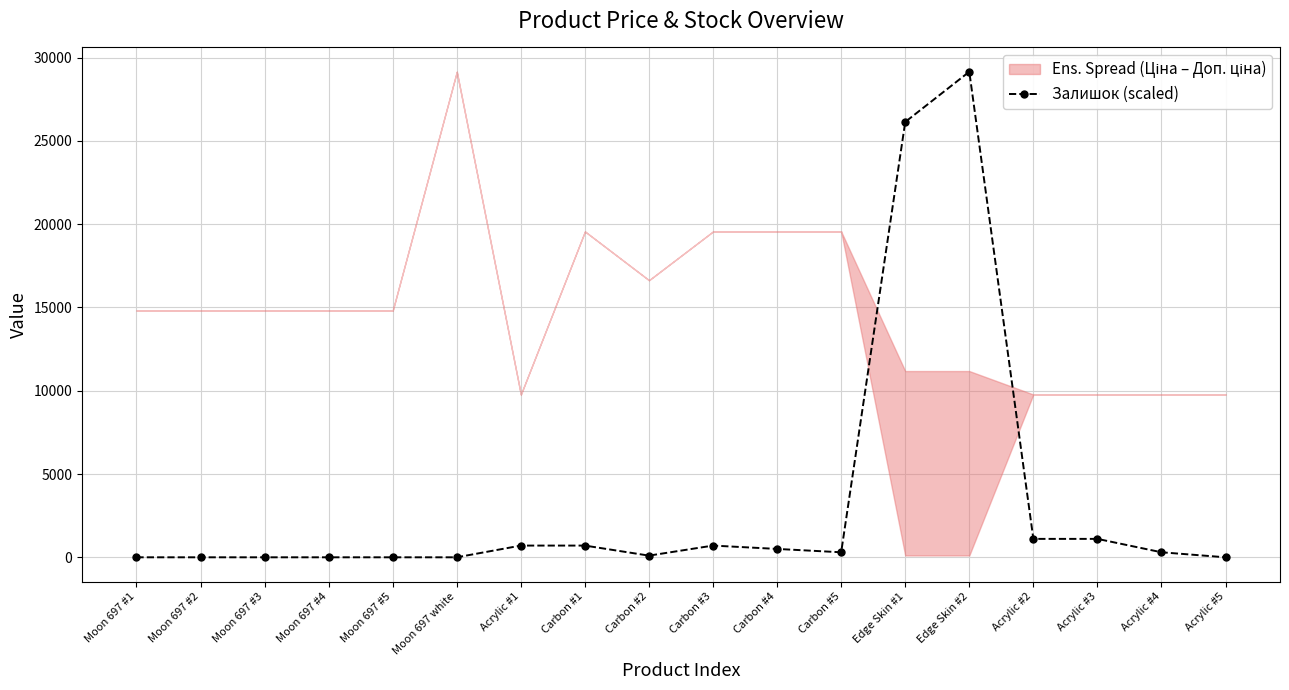

What is the sum of the values at Carbon #1 and Acrylic #3?

1809.5